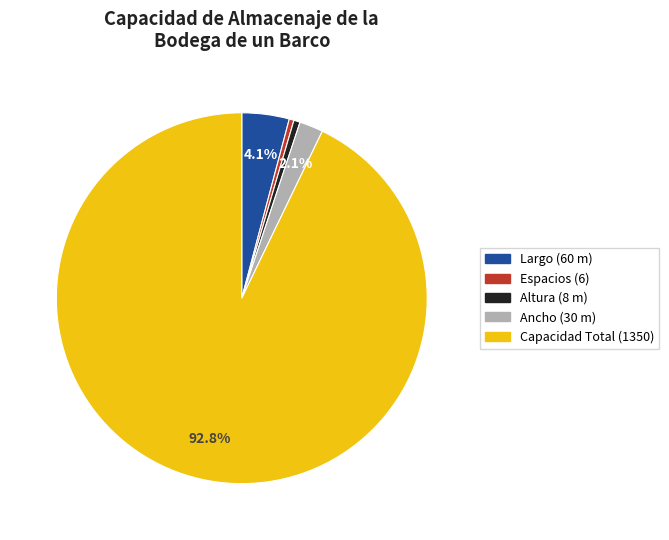

Does Ancho (30 m) represent more than half of the total?

No